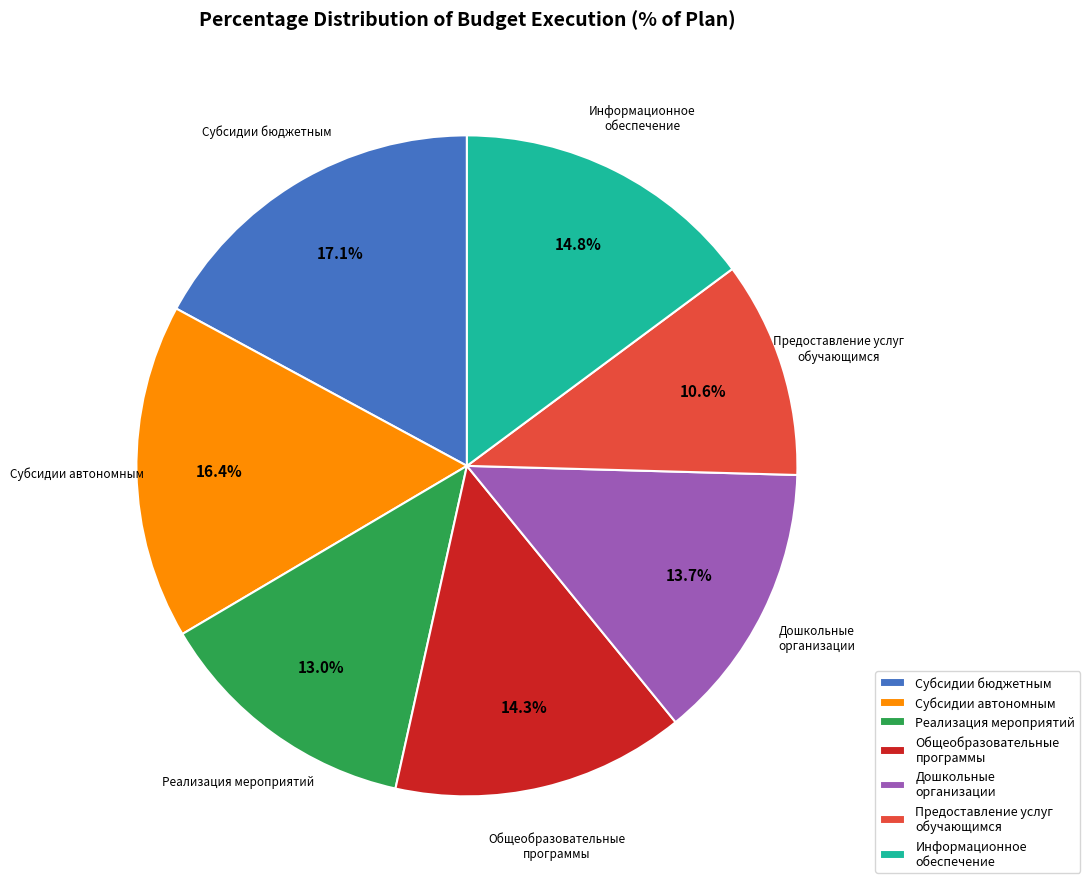

Which category has the biggest portion of the pie?

Субсидии бюджетным